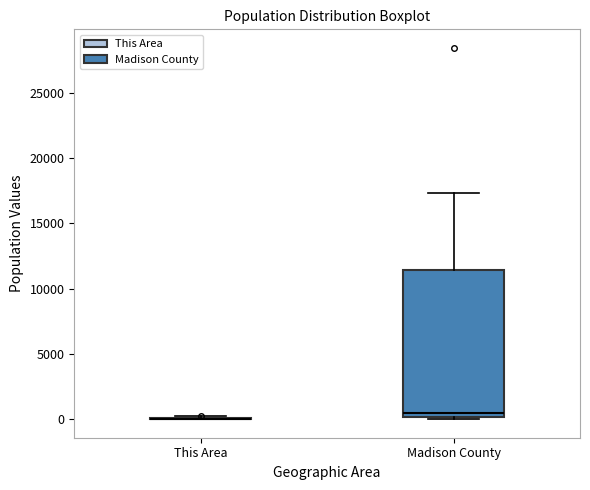

Where is the upper edge of the box for Madison County on the y-axis? The values are not printed on the chart, so give them approximately, as read against the axis.

11500